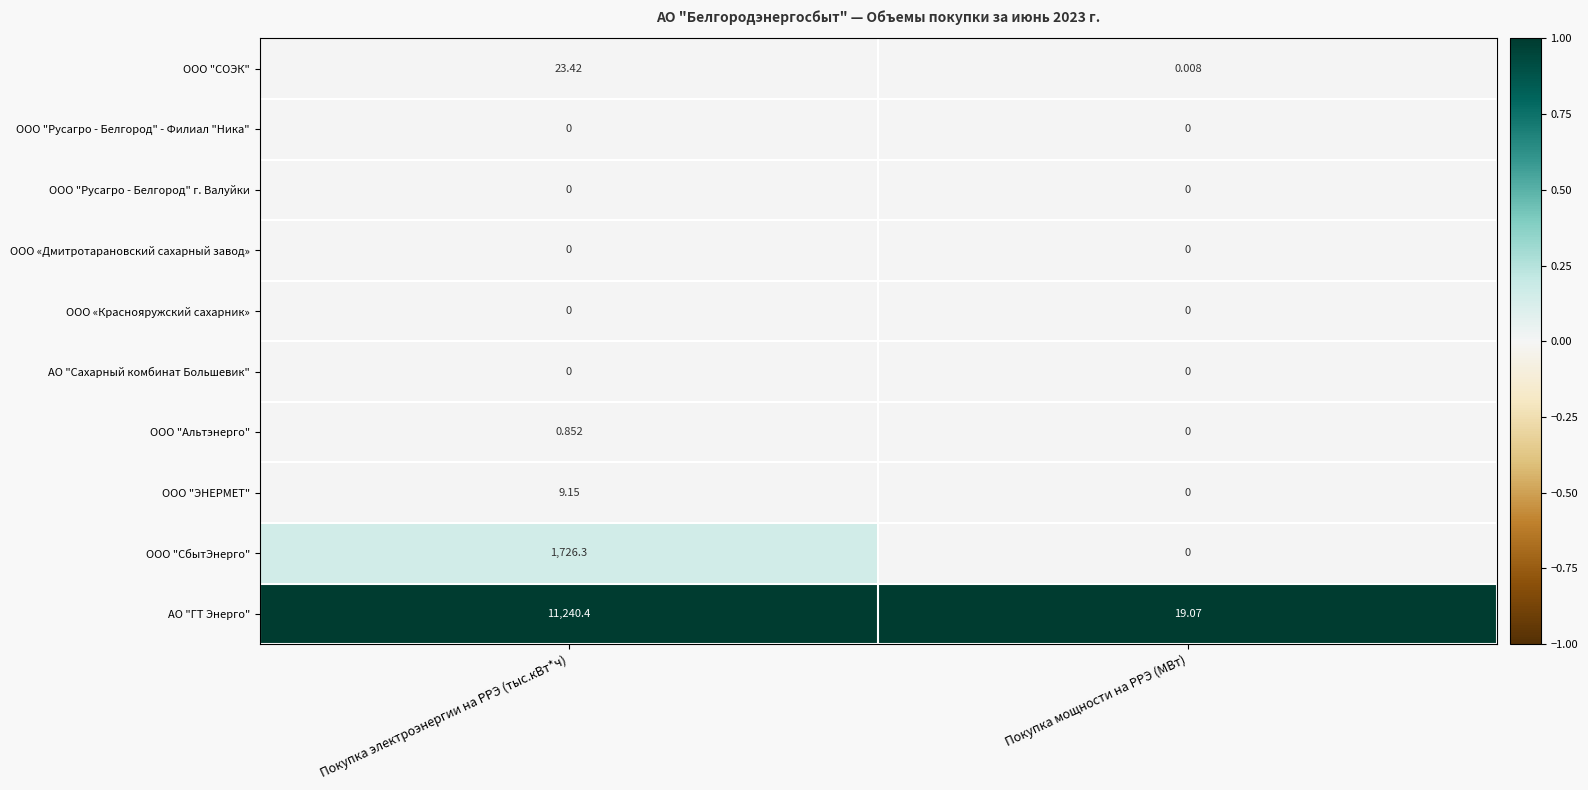

Which label corresponds to the largest value in the chart?

Покупка электроэнергии на РРЭ (тыс.кВт*ч)